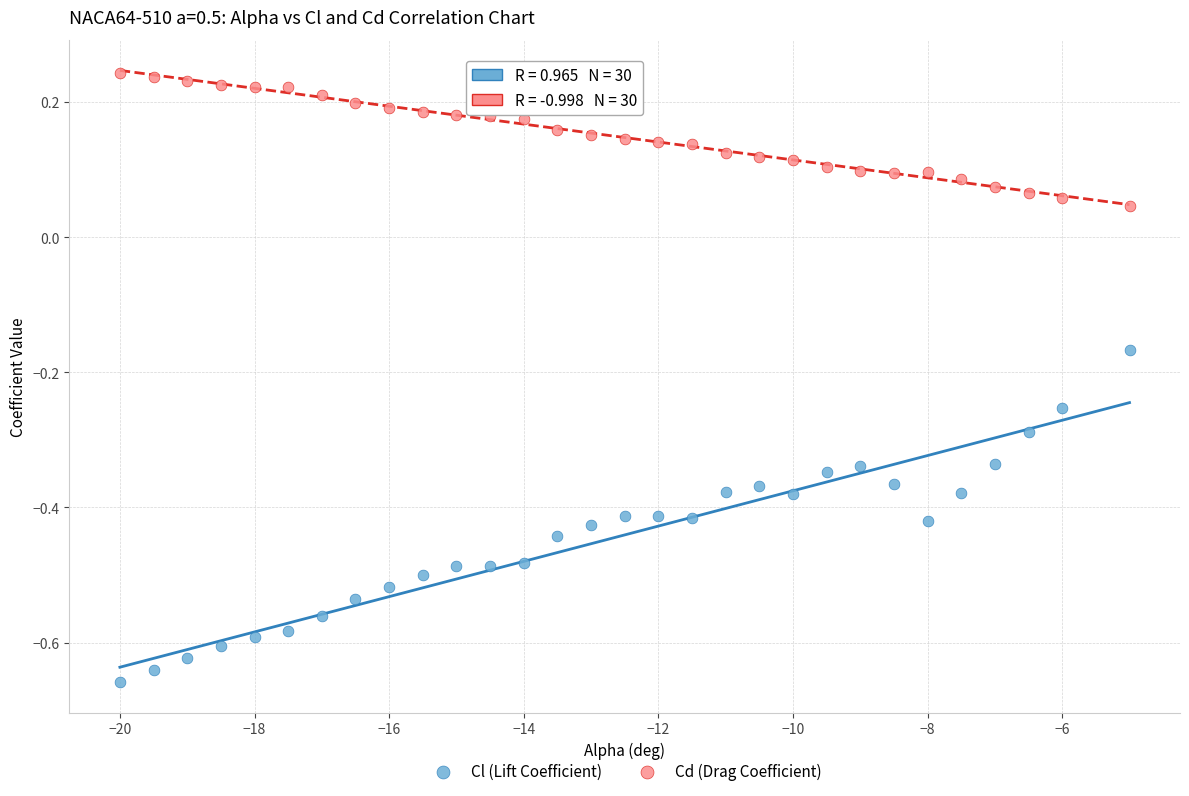

Which series contains the lowest Y value?

Cl (Lift Coefficient)